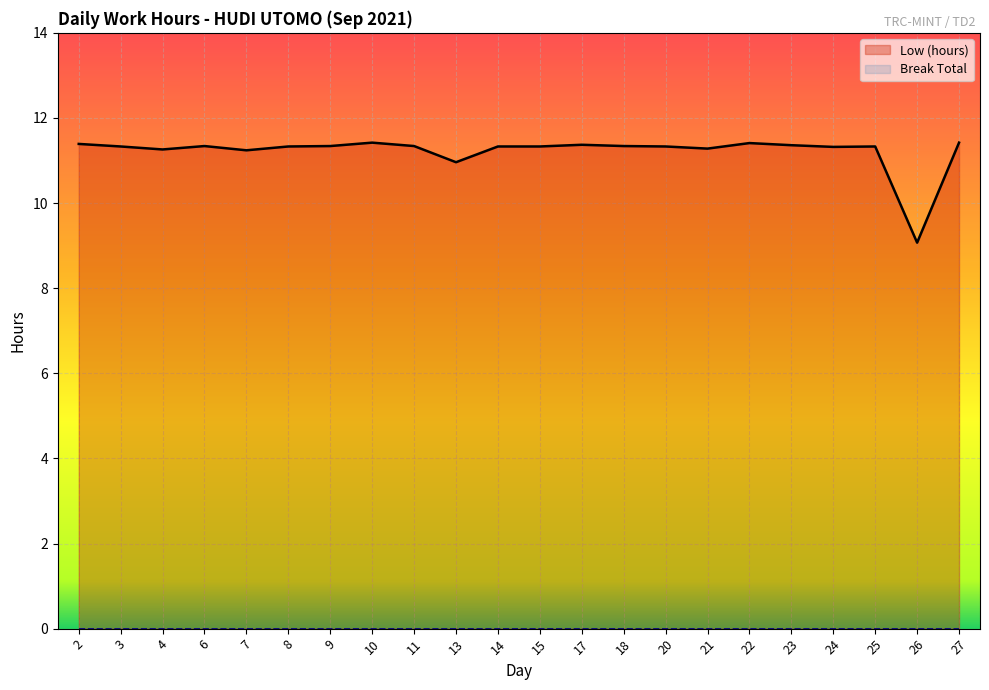

What is the ratio of the value at 2 to the value at 23?

1.0